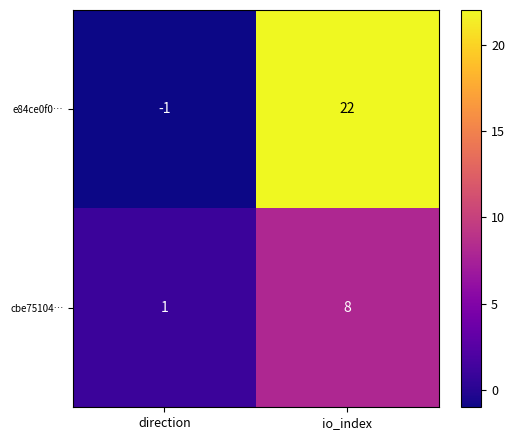

The value of cbe75104… at io_index is 8. True or false?

True